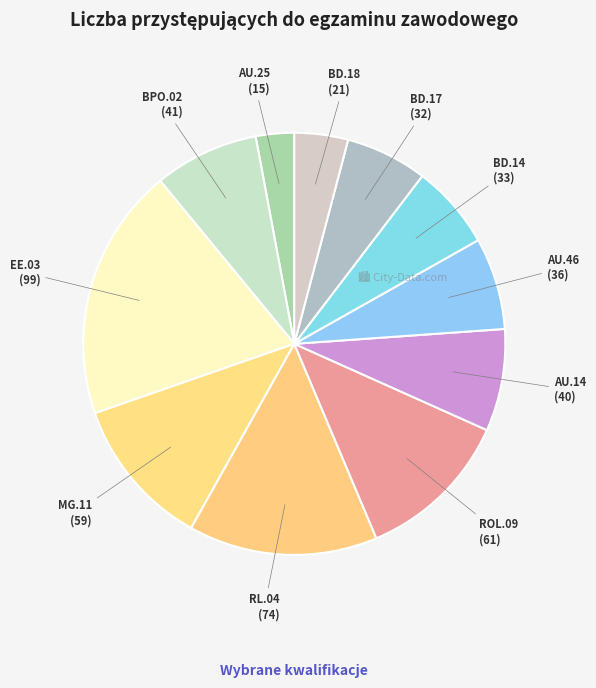

What is the ratio of the value at MG.11 to the value at BD.14?

1.8